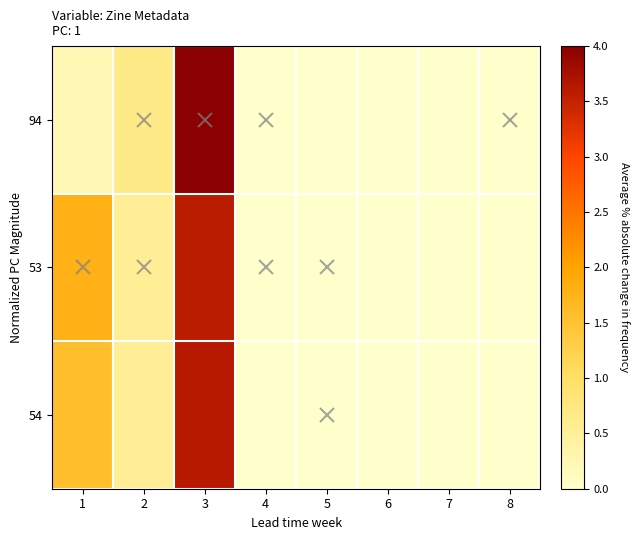

Rank the series by their maximum value, from lowest to highest.

53, 54, 94